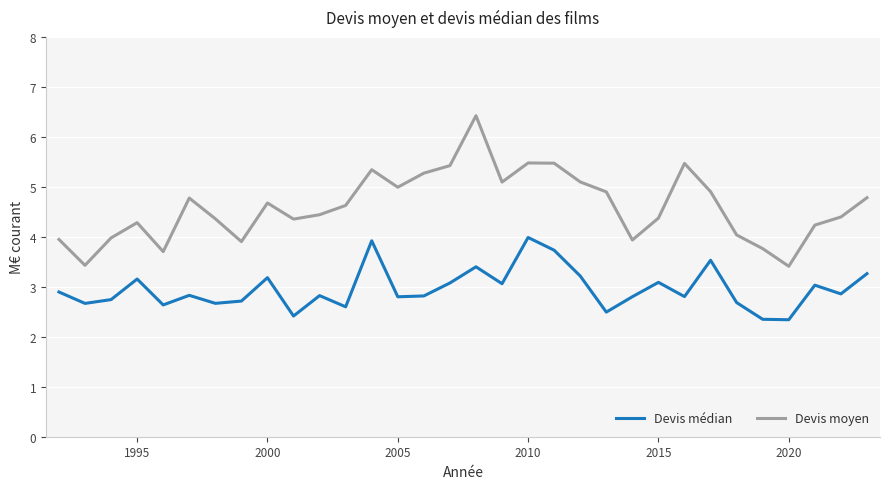

What is the minimum value shown in the chart?

2.3